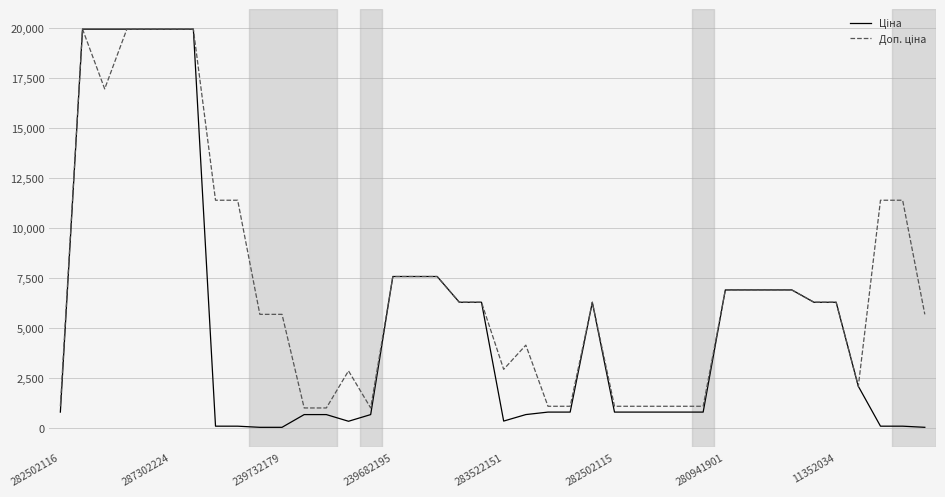

What is the greatest value displayed?

19964.2